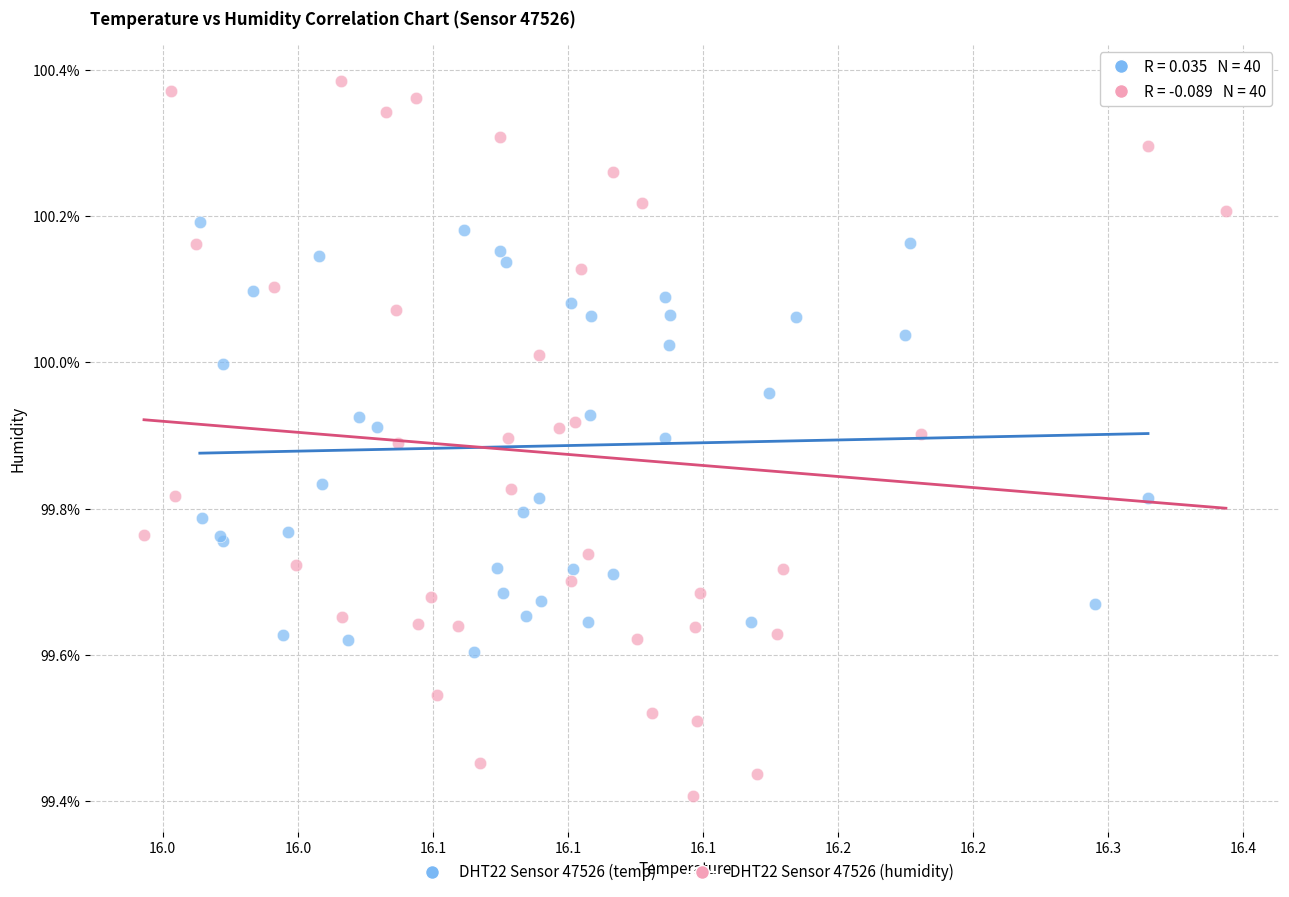

Which series has the widest spread of Y values?

DHT22 Sensor 47526 (humidity)